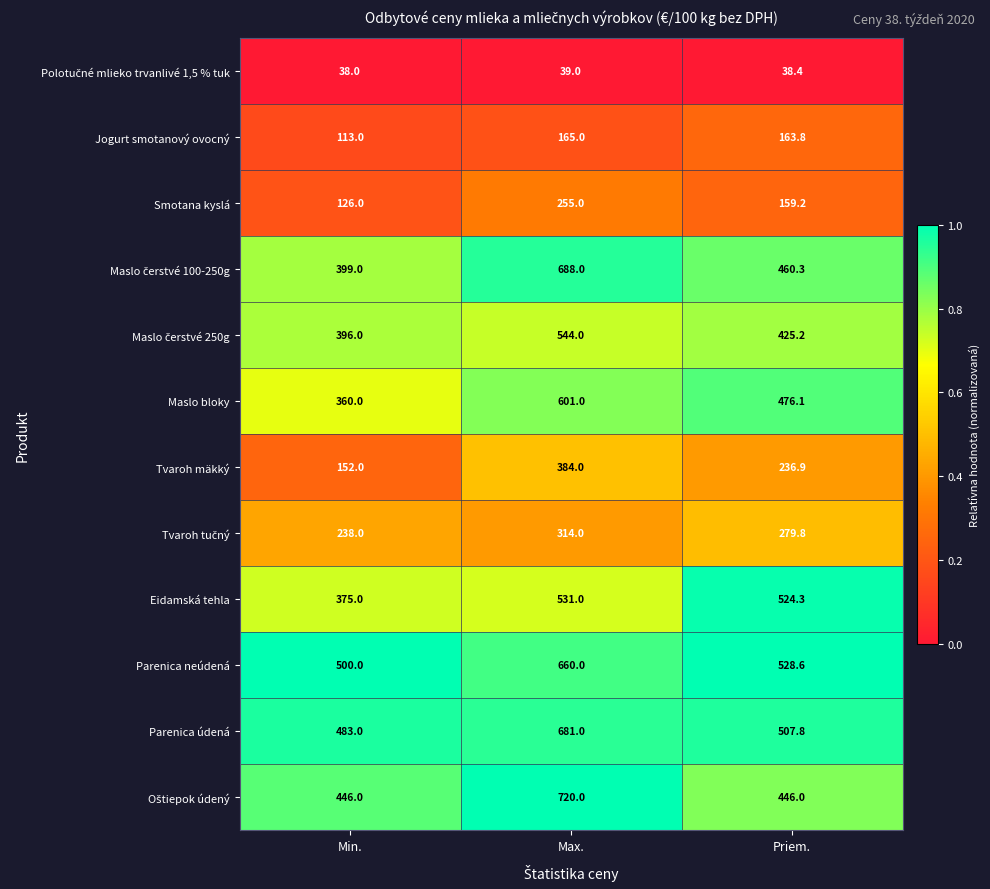

What is the spread (max minus min) of values at Priem.?

490.2